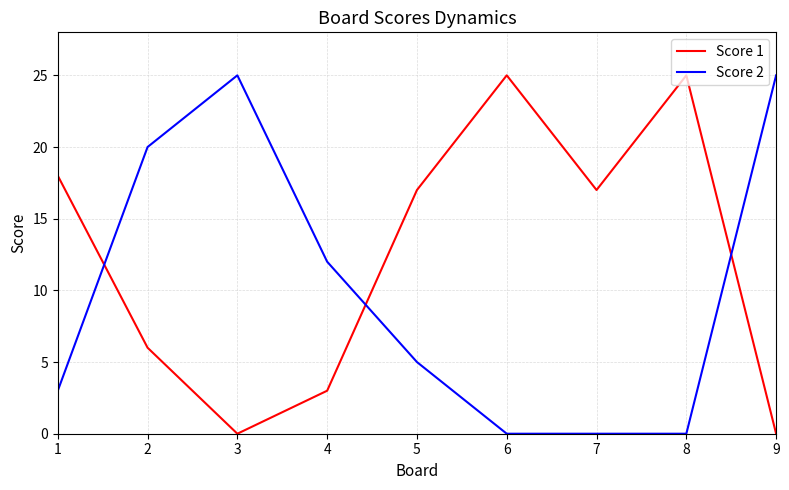

The value of Score 1 at 6 is 33. True or false?

False